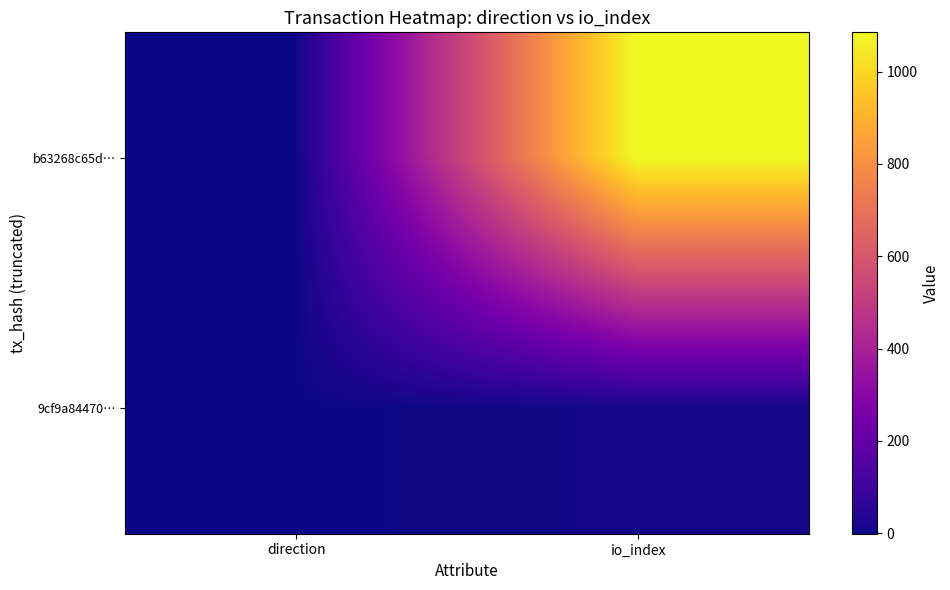

Reading left to right, transcribe all the data shown in this chart.

b63268c65d…: direction=-1	io_index=1085
9cf9a84470…: direction=1	io_index=9